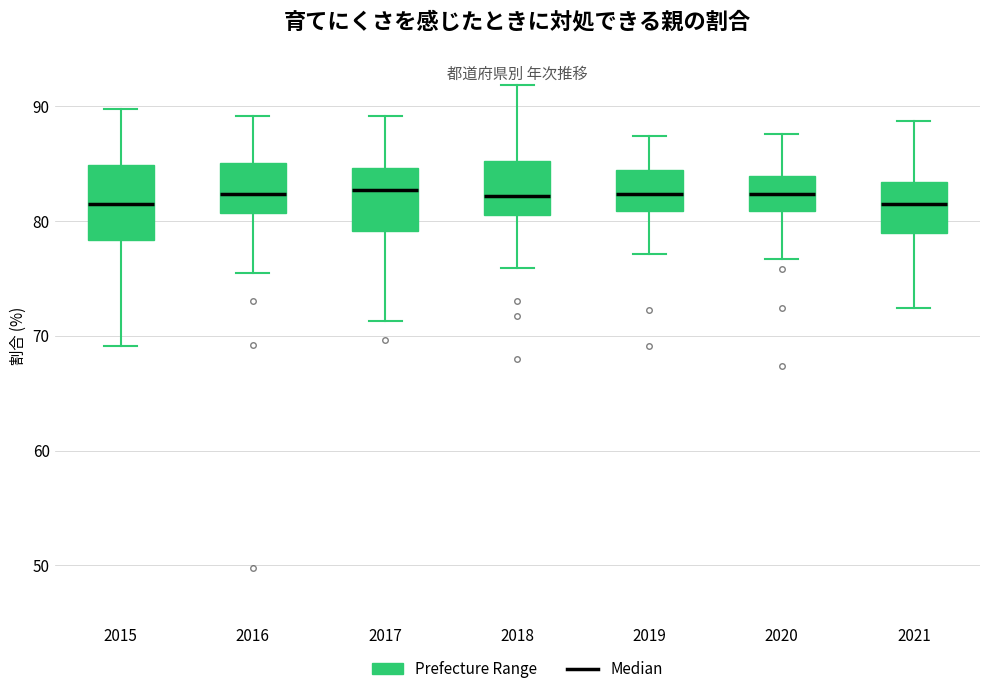

Reading left to right, read every box against the y-axis: the position of its median line, the range the box covers, and the ends of its whiskers. The values are not printed on the chart, so give them approximately, as read against the axis.

2015: median 82, box 78 to 85, whiskers 69 to 90
2016: median 82, box 81 to 85, whiskers 76 to 89
2017: median 83, box 79 to 85, whiskers 71 to 89
2018: median 82, box 81 to 85, whiskers 76 to 92
2019: median 82, box 81 to 84, whiskers 77 to 87
2020: median 82, box 81 to 84, whiskers 77 to 88
2021: median 82, box 79 to 83, whiskers 72 to 89